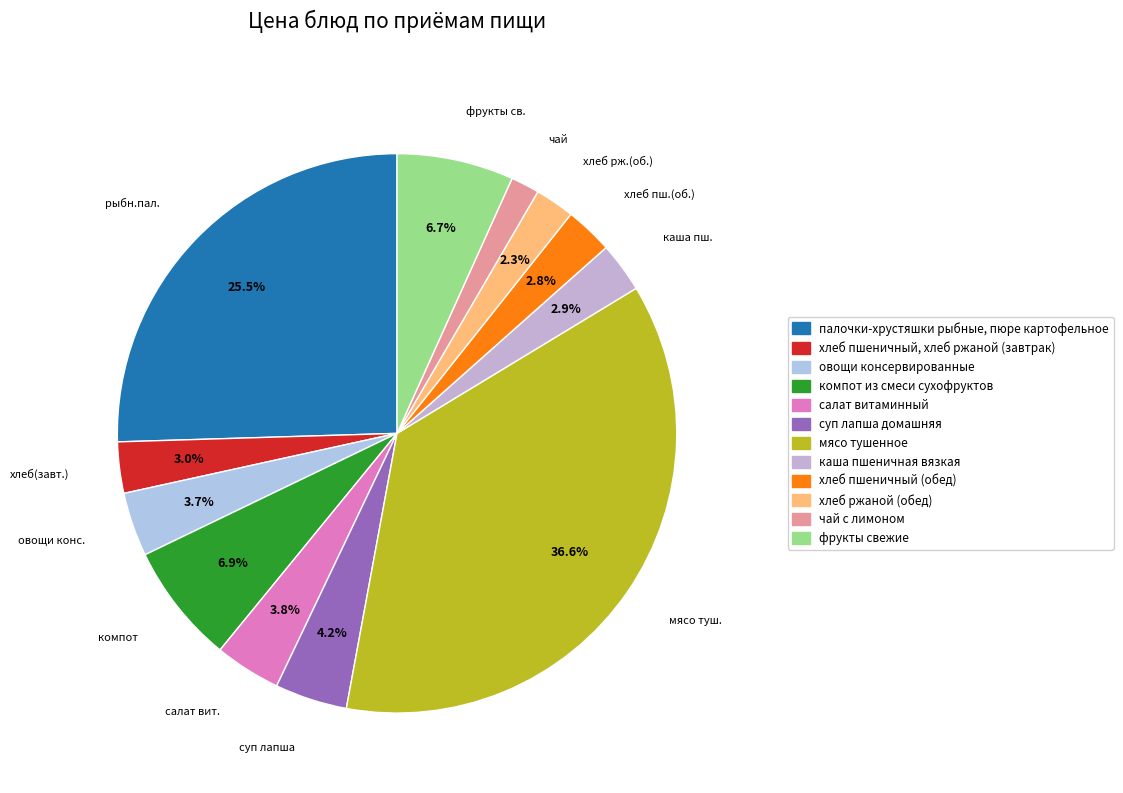

Which has a higher value, суп лапша домашняя or хлеб ржаной (обед)?

суп лапша домашняя